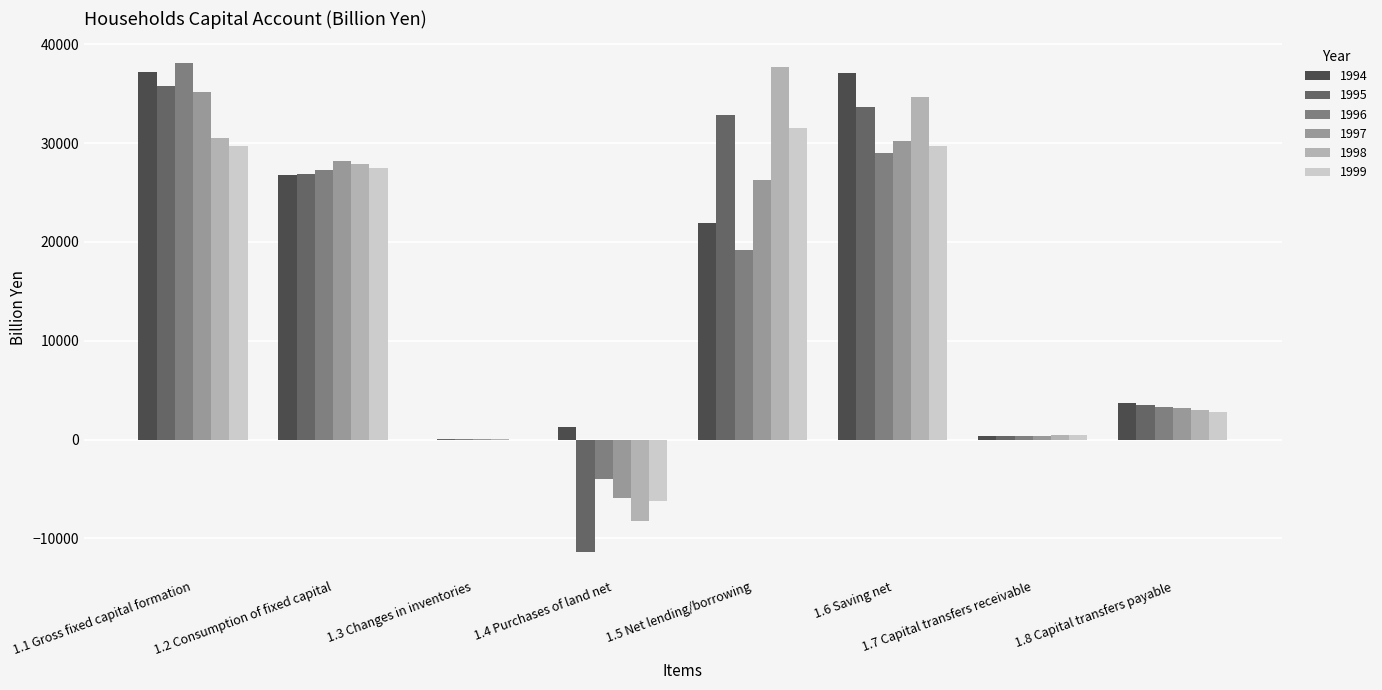

Is the value of 1994 at 1.7 Capital transfers receivable greater than the value of 1997 at 1.1 Gross fixed capital formation?

No